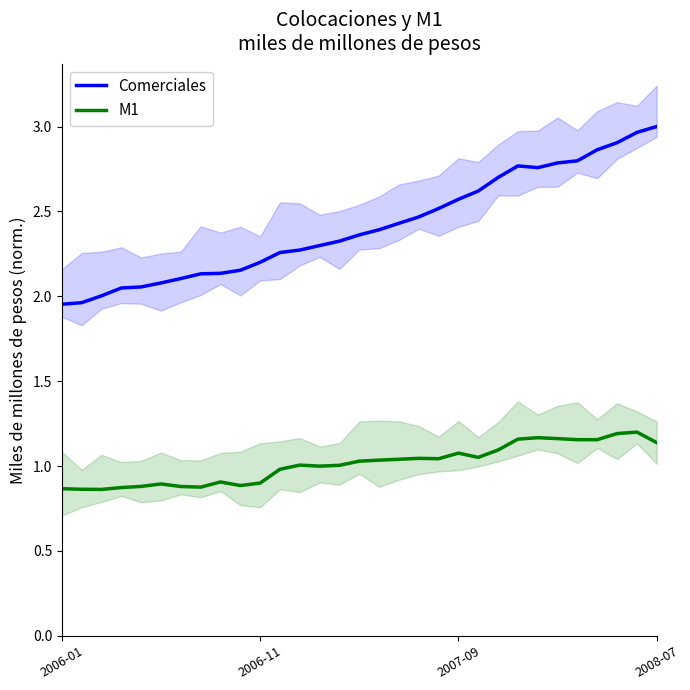

True or false: M1 and Comerciales intersect in this chart.

False